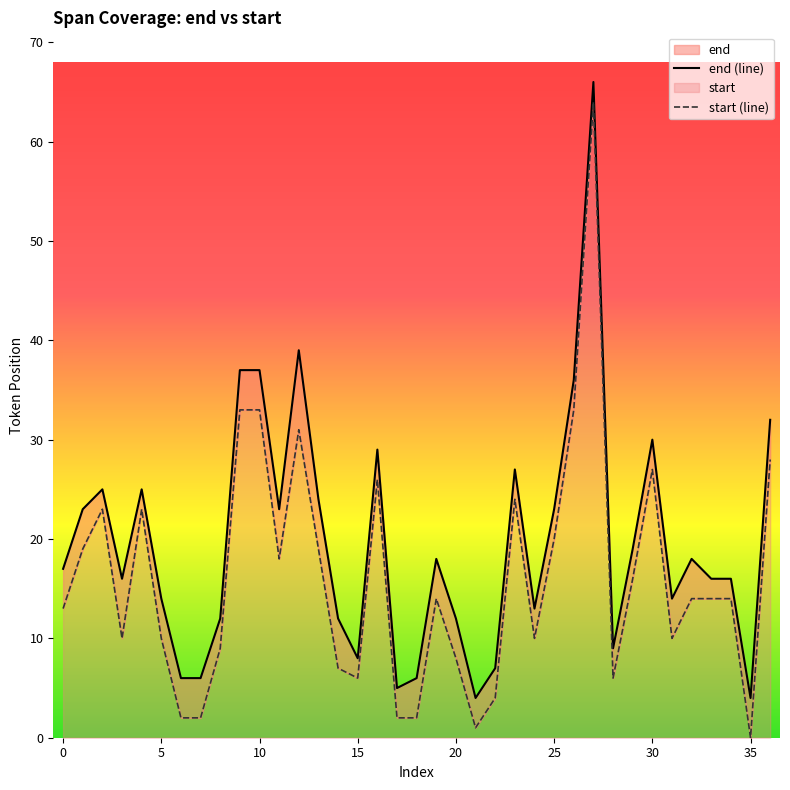

Does the chart display data point markers on the line(s)?

No